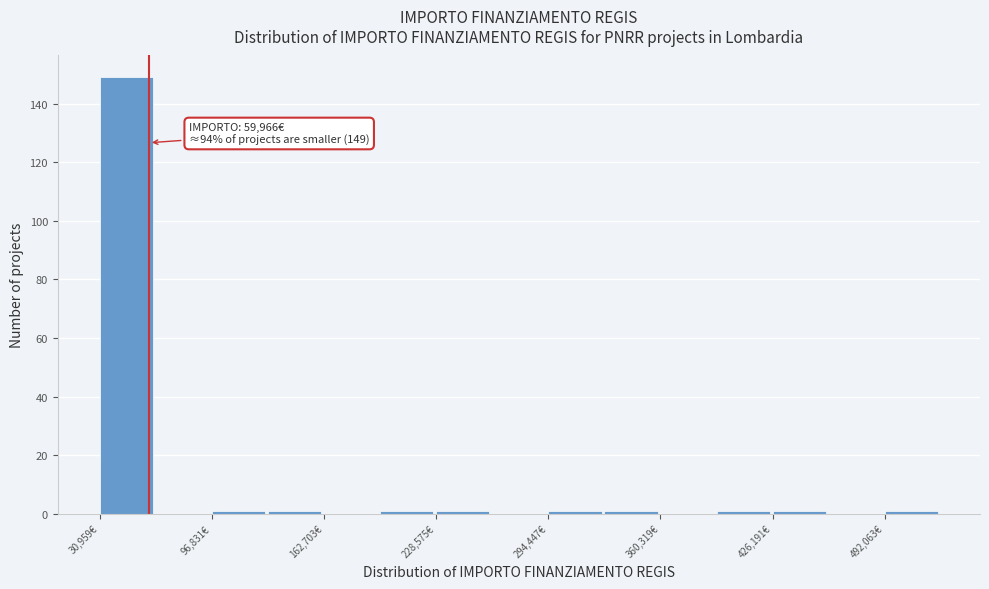

Around what value on the x-axis is the tallest bar? Give the approximate position of its centre, as read against the axis.

50000